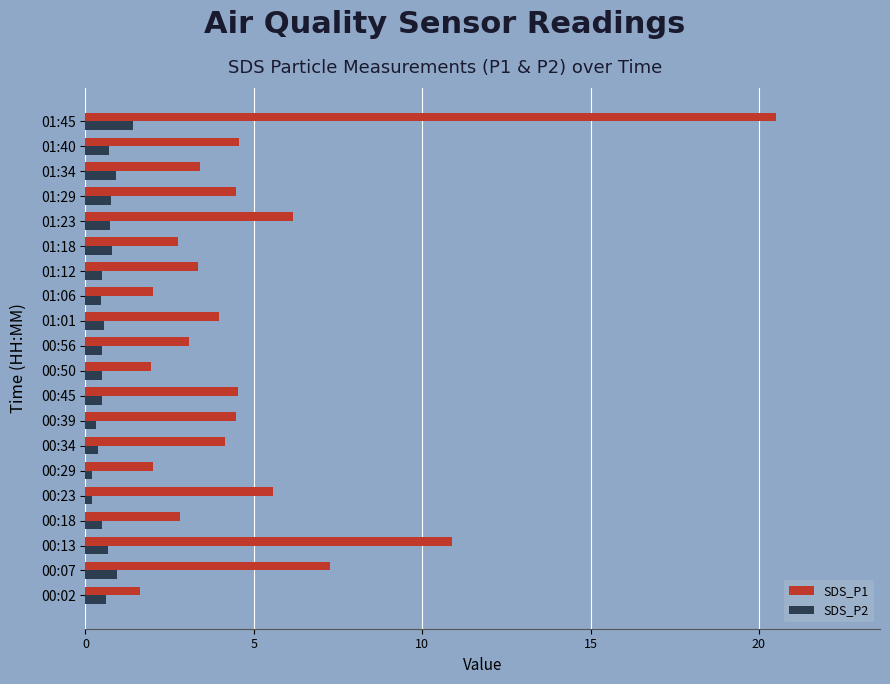

At which category is the sum across all series the highest?

01:45